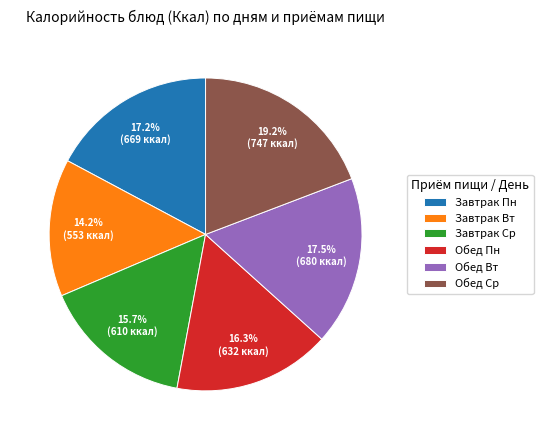

How many segments does this pie chart have?

6